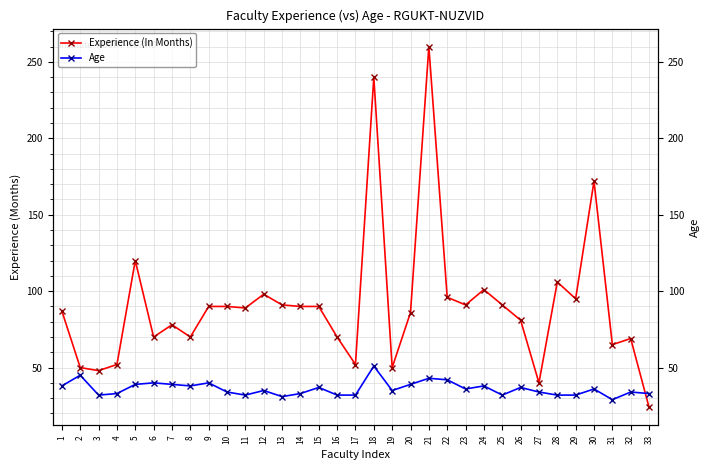

Which category has the lowest value across all series?

33